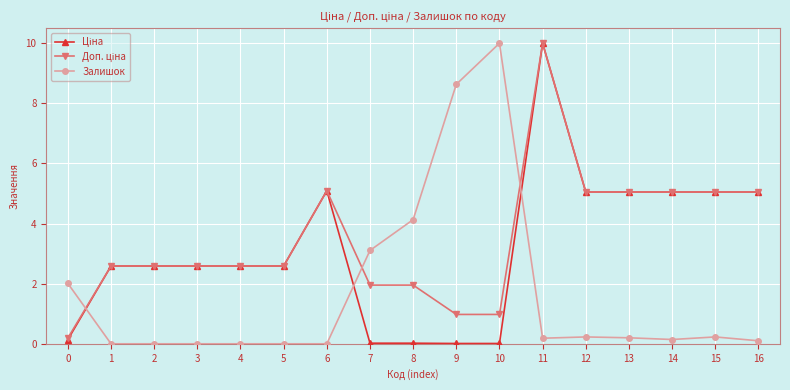

The value of Залишок at 3 is 0.0. True or false?

True